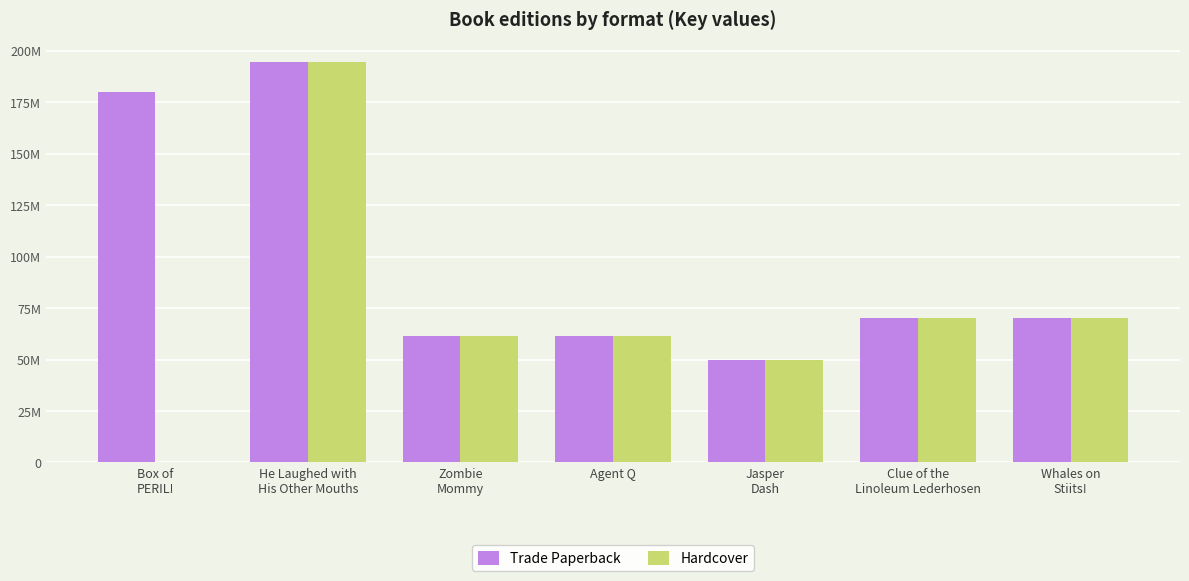

List the series in order of their overall mean, highest first.

Trade Paperback, Hardcover